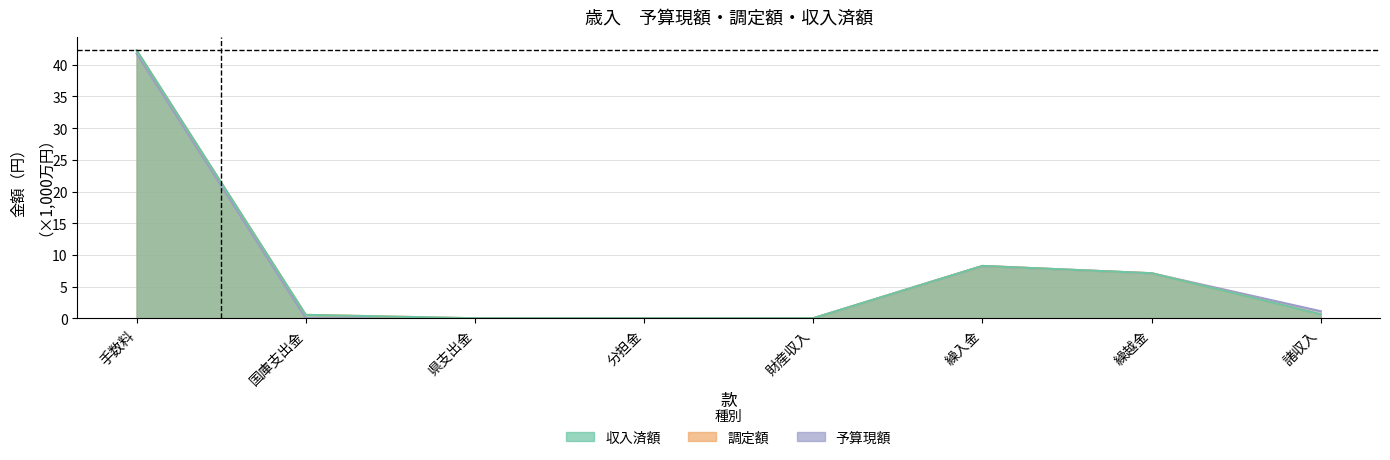

At how many categories does at least one series exceed 13?

1